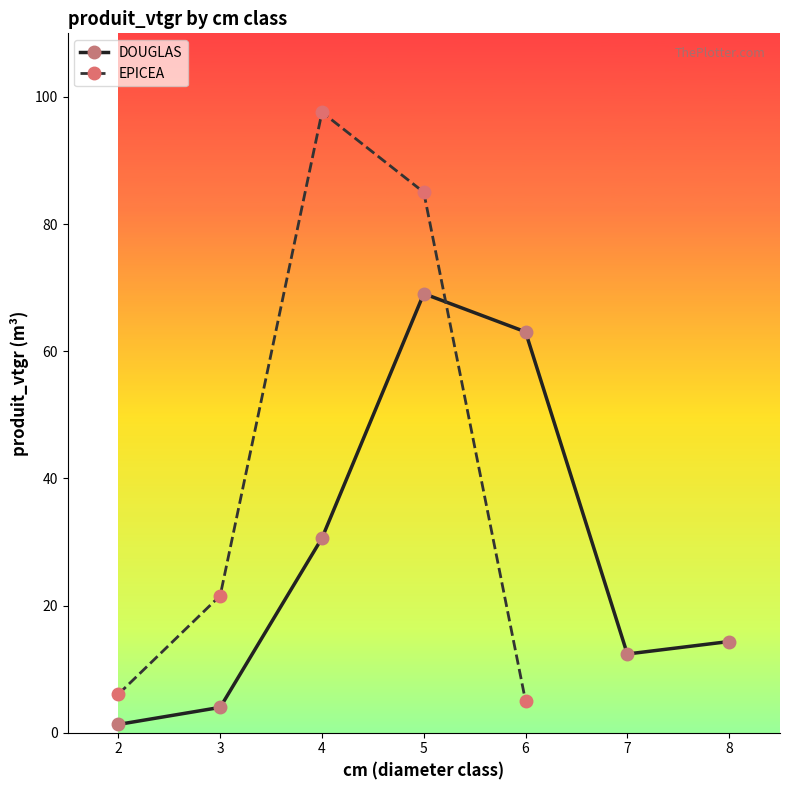

What is the value of the DOUGLAS point at the 4th from the left?

69.1